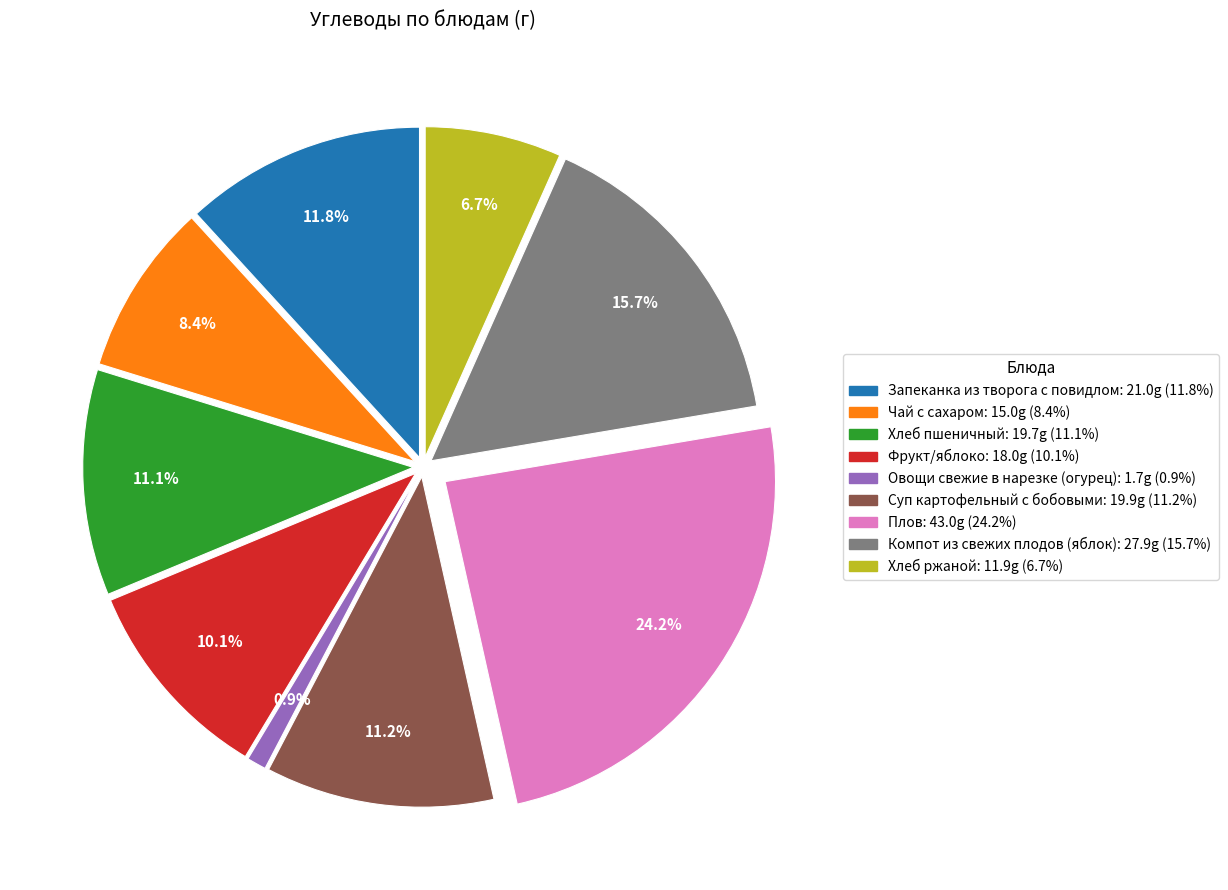

To the nearest percent, what portion does Фрукт/яблоко represent?

10%